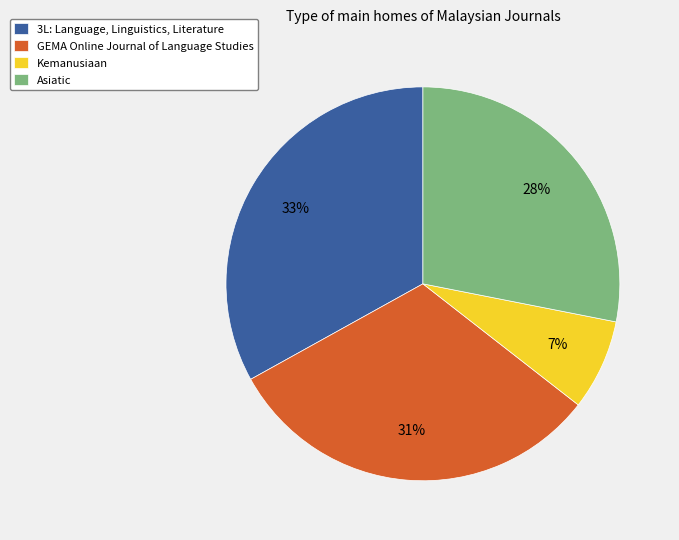

Which has a higher value, Asiatic or 3L: Language, Linguistics, Literature?

3L: Language, Linguistics, Literature